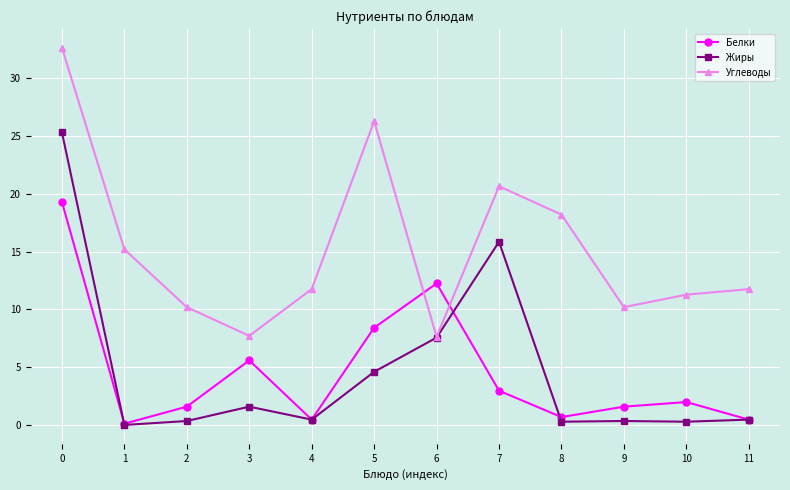

Between 0 and 3, which series saw the biggest shift?

Углеводы